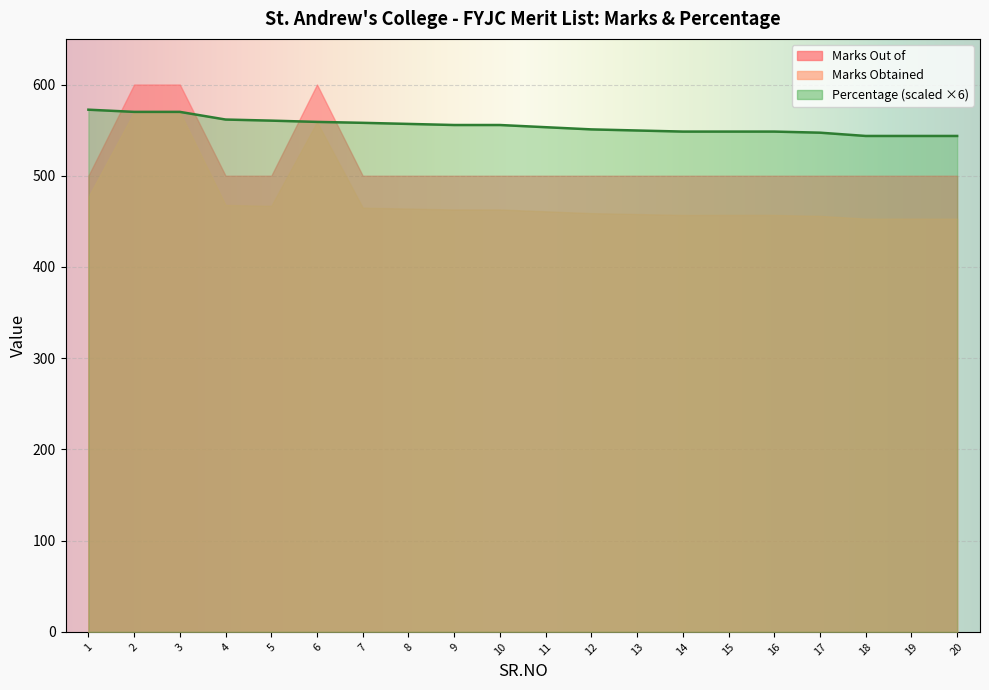

What are all the series names shown in the legend?

Marks Obtained, Marks Out of, Percentage